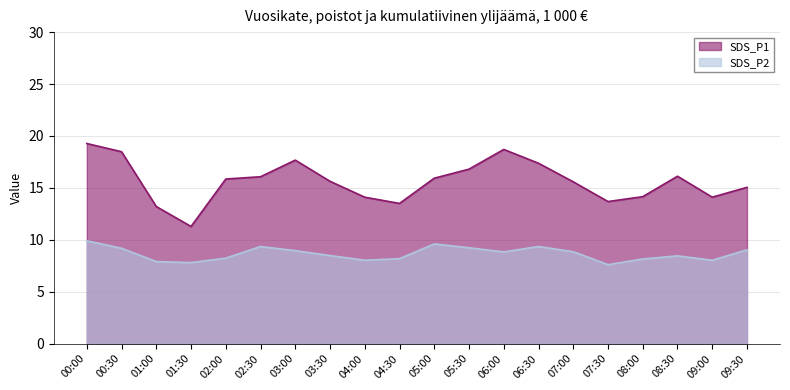

Reading left to right, extract all data points from this chart.

SDS_P1: 00:00=19.3	00:30=18.5	01:00=13.2	01:30=11.3	02:00=15.8	02:30=16.1	03:00=17.7	03:30=15.6	04:00=14.1	04:30=13.5	05:00=15.9	05:30=16.8	06:00=18.7	06:30=17.4	07:00=15.6	07:30=13.7	08:00=14.2	08:30=16.1	09:00=14.1	09:30=15.1
SDS_P2: 00:00=9.9	00:30=9.2	01:00=7.9	01:30=7.8	02:00=8.2	02:30=9.3	03:00=8.9	03:30=8.5	04:00=8.0	04:30=8.2	05:00=9.6	05:30=9.2	06:00=8.8	06:30=9.3	07:00=8.8	07:30=7.6	08:00=8.2	08:30=8.4	09:00=8.0	09:30=9.0